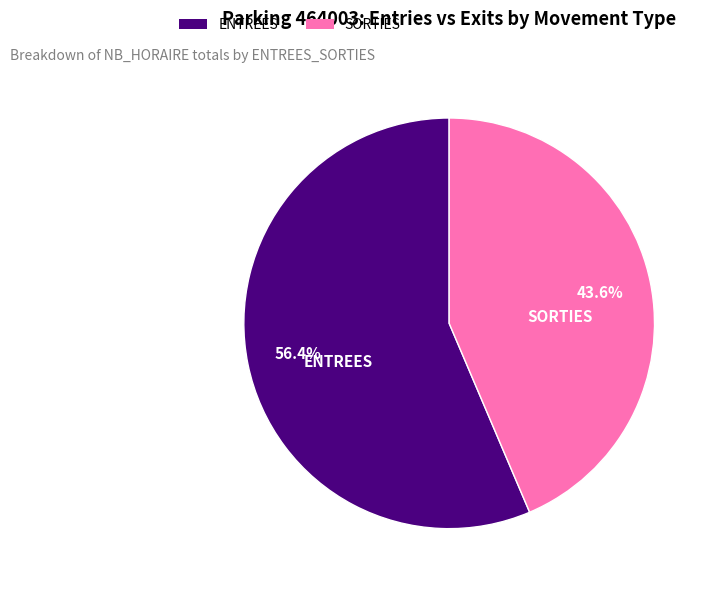

The ENTREES slice represents 65% of the pie. True or false?

False